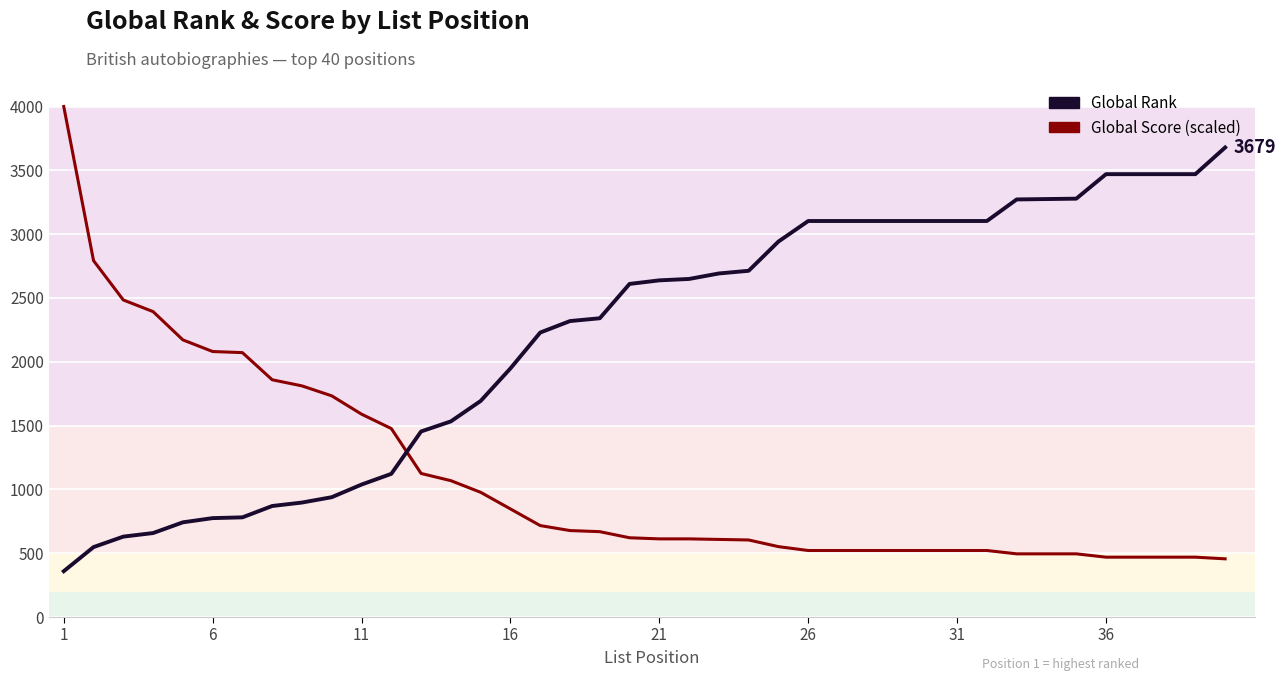

How many categories are shown in the chart?

40